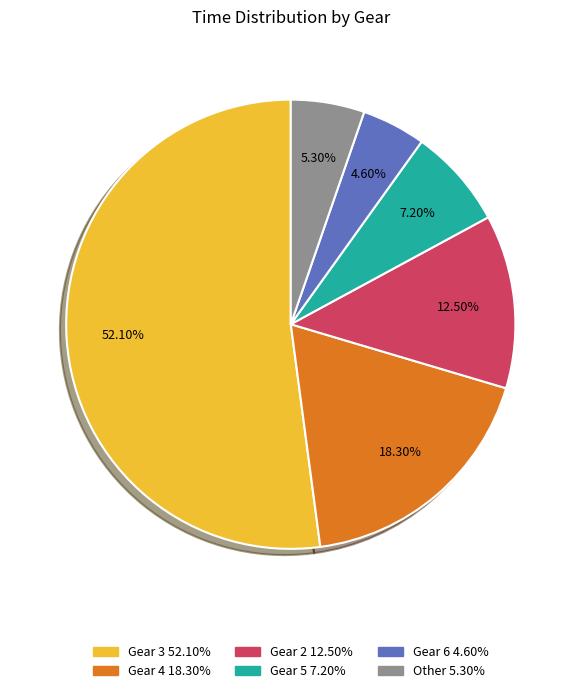

What is the majority slice?

Gear 3